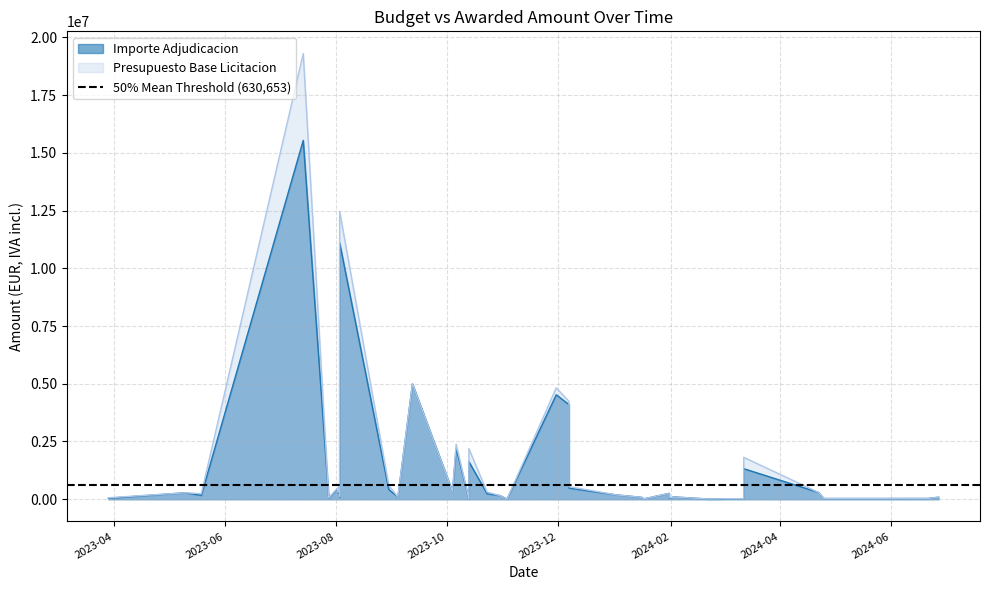

What is the spread (max minus min) of values at 2023-07-28?

12100.0